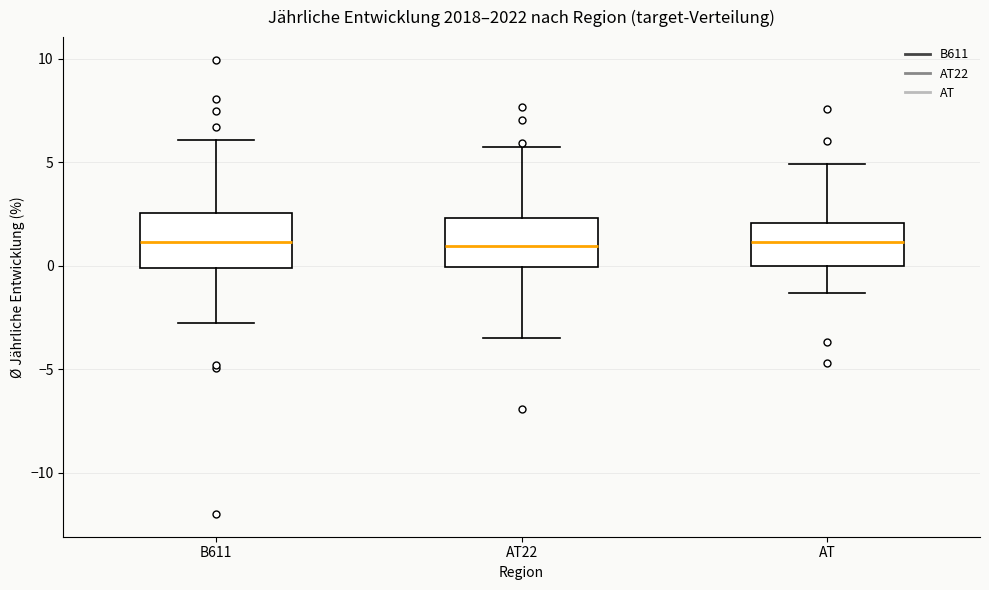

Where is the lower edge of the box for AT22 on the y-axis? The values are not printed on the chart, so give them approximately, as read against the axis.

0.0